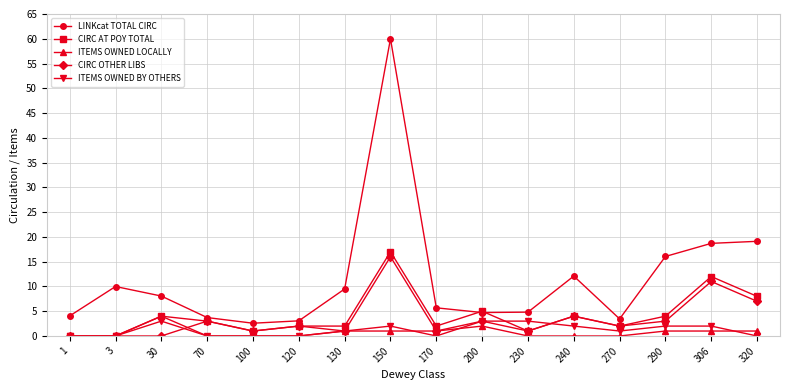

True or false: ITEMS OWNED BY OTHERS and LINKcat TOTAL CIRC intersect in this chart.

False